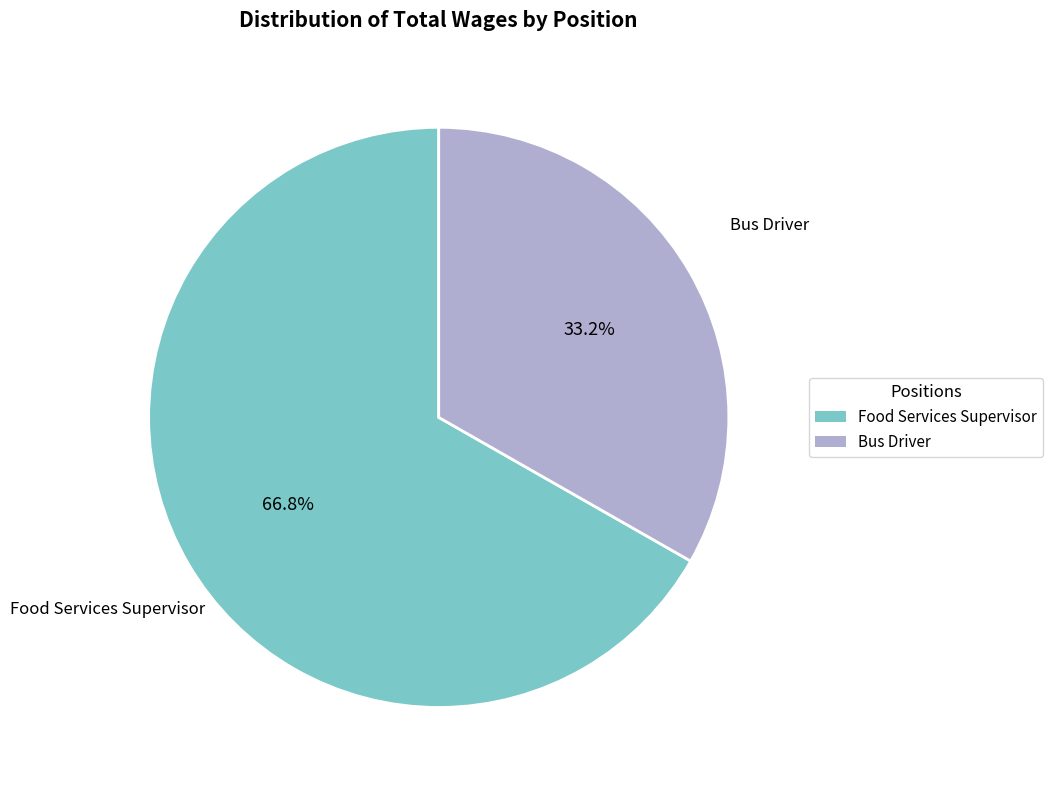

True or false: Food Services Supervisor accounts for 81% of the total.

False